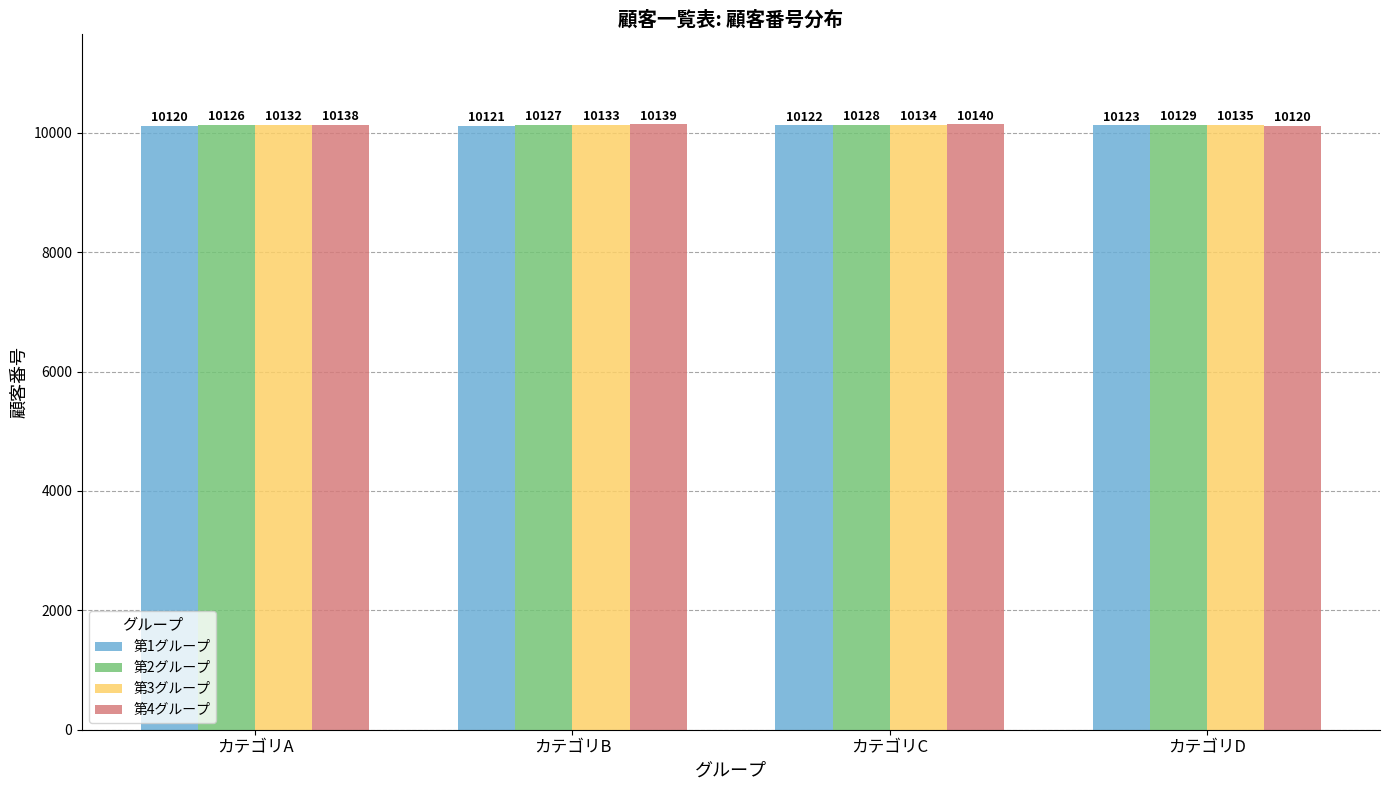

Which category has the highest value across all series?

カテゴリC